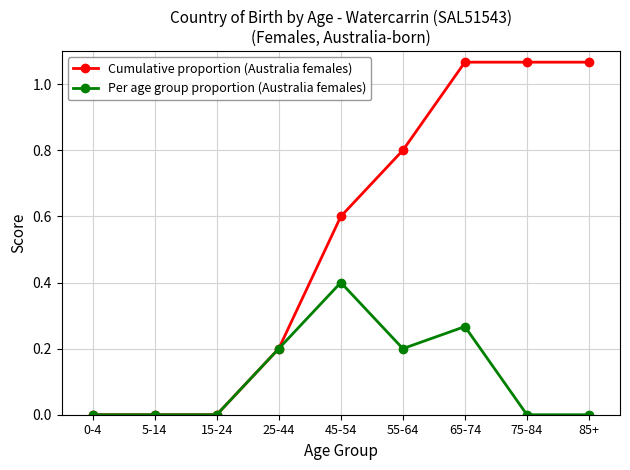

List the series in order of their overall mean, lowest first.

Per age group proportion (Australia females), Cumulative proportion (Australia females)